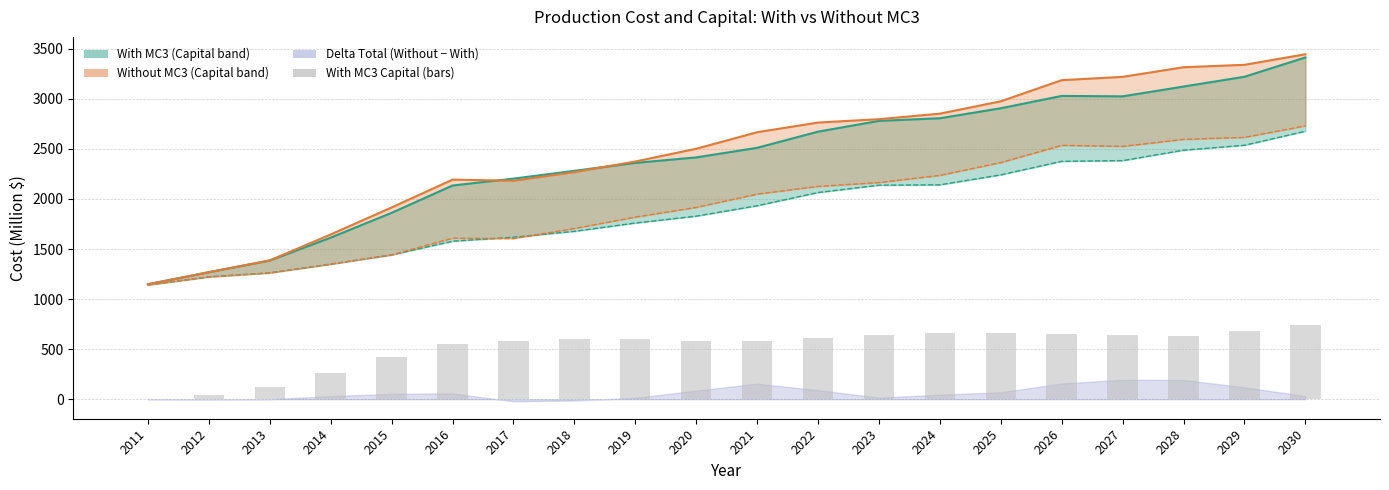

Where does the With MC3 Prod Cost series first go above 1932?

2021